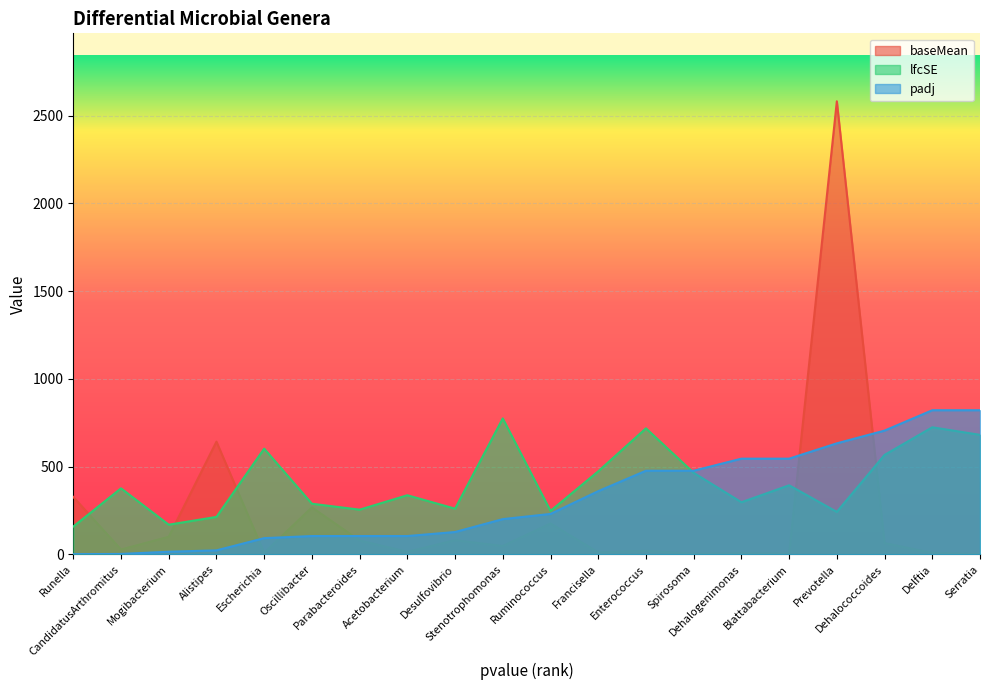

What is the sum of all padj values?

6388.3